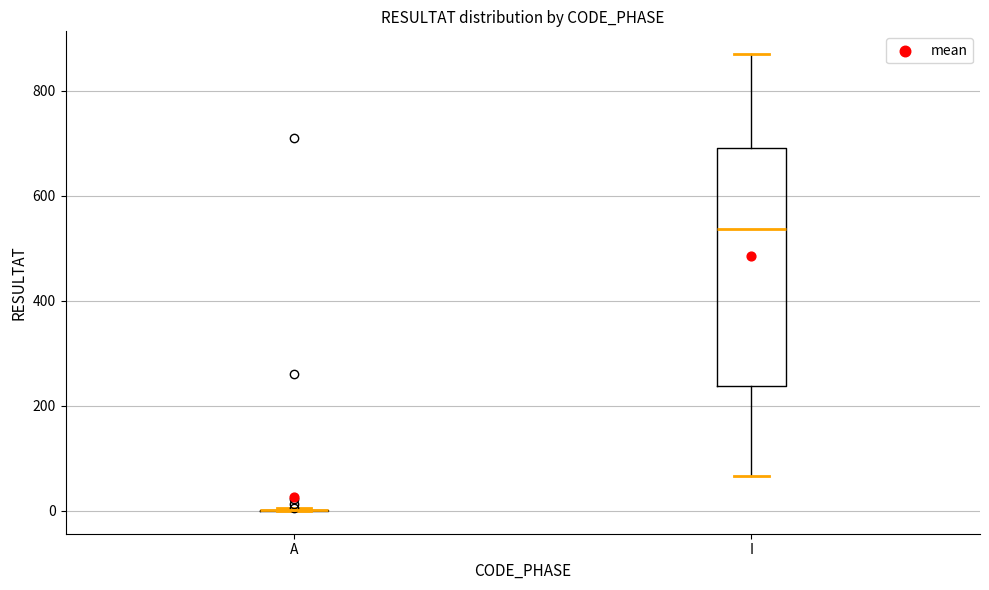

Comparing the boxes themselves (not the whiskers), which one is the tallest?

I